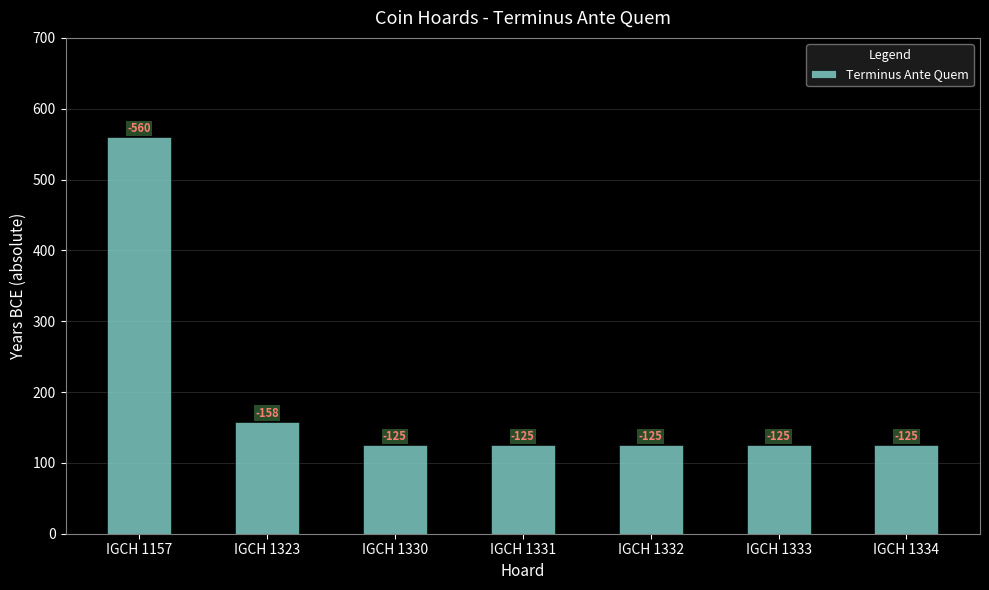

The value at IGCH 1331 is 125. True or false?

True